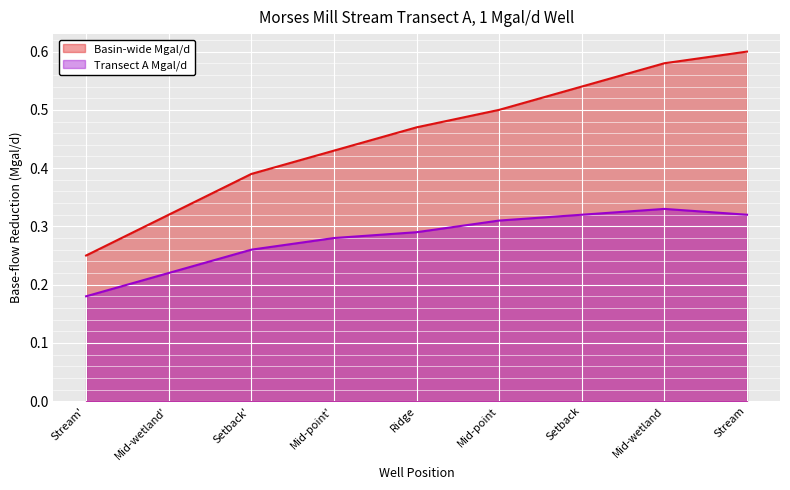

Which series changed the most between Mid-wetland' and Mid-wetland?

Basin-wide Mgal/d